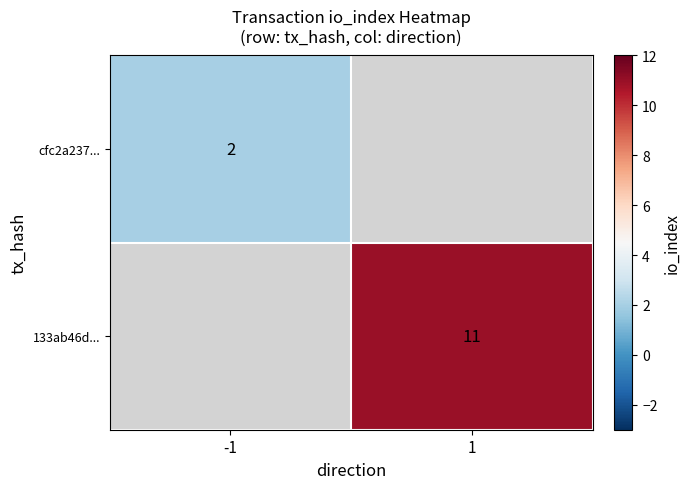

The cfc2a237... series shows 2 at -1. True or false?

True